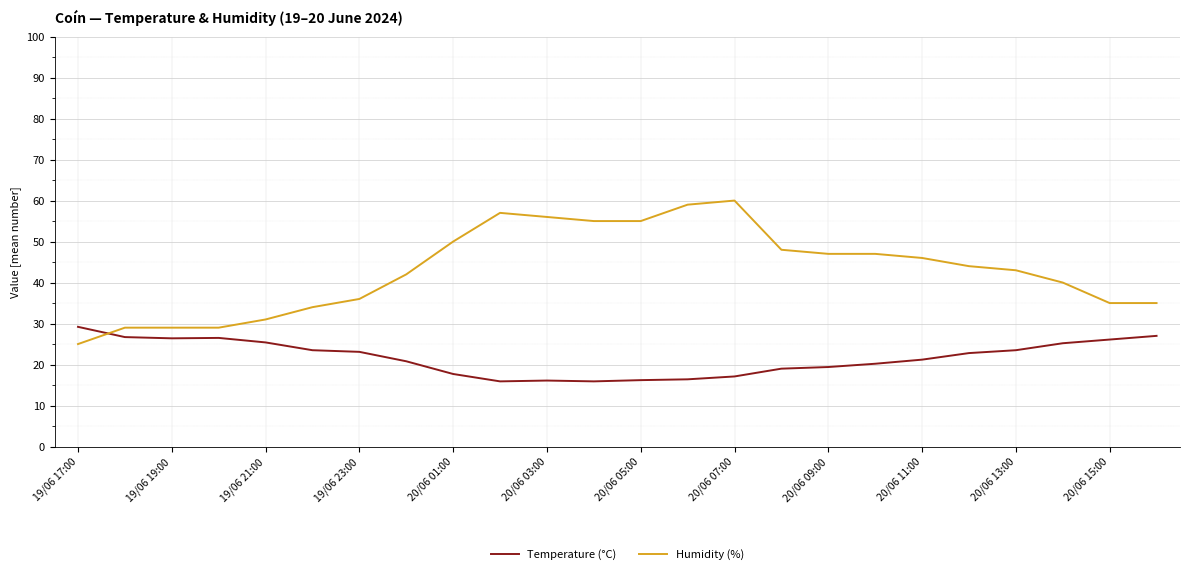

How many intersections are there between Temperature (°C) and Humidity (%)?

1